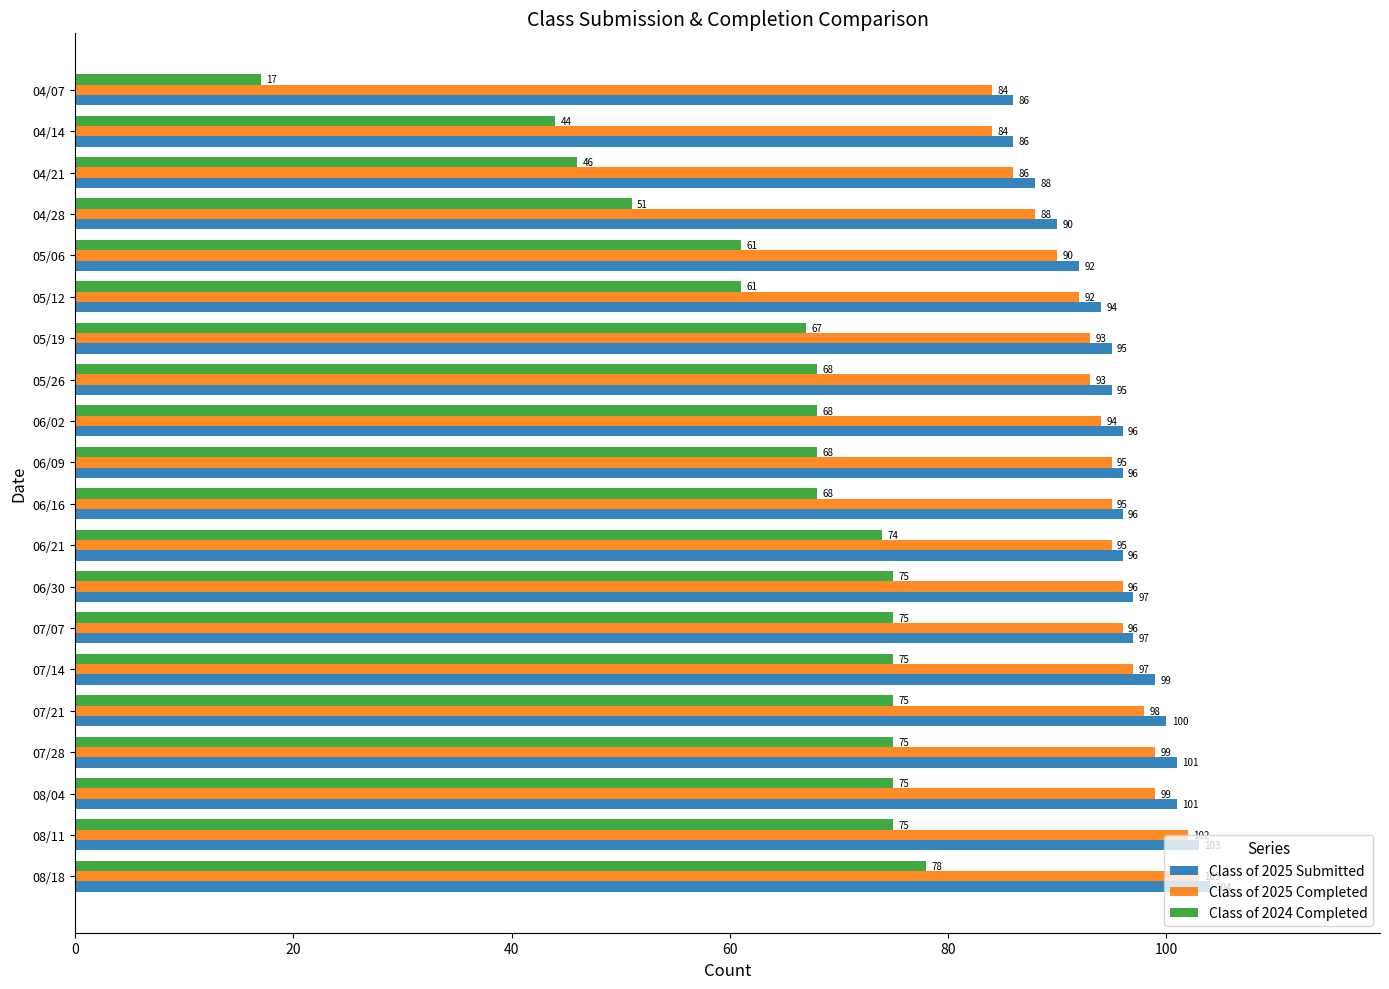

How many distinct data groups are displayed?

3